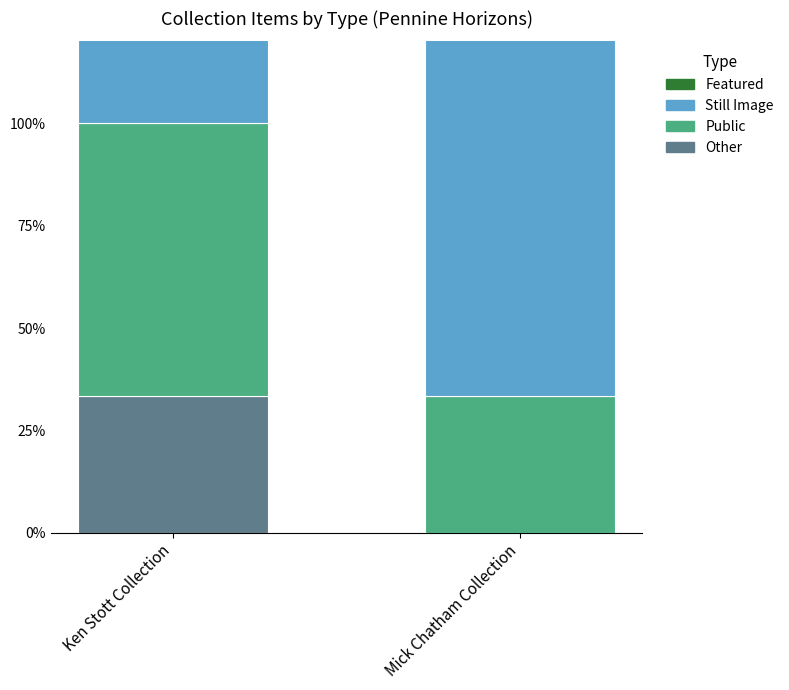

How many data points does each series have?

2